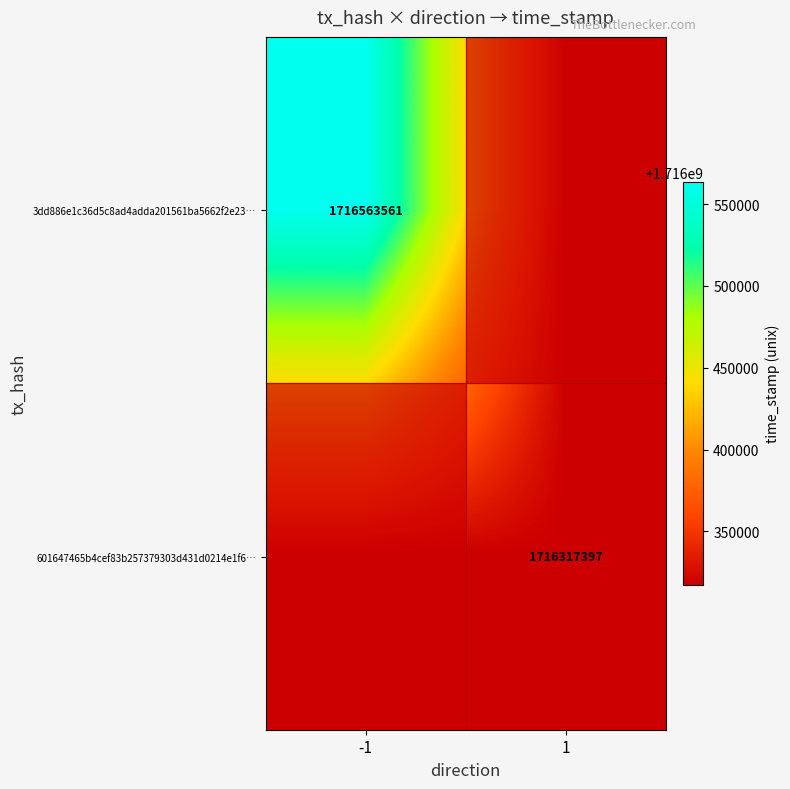

What is the spread (max minus min) of values at -1?

246164